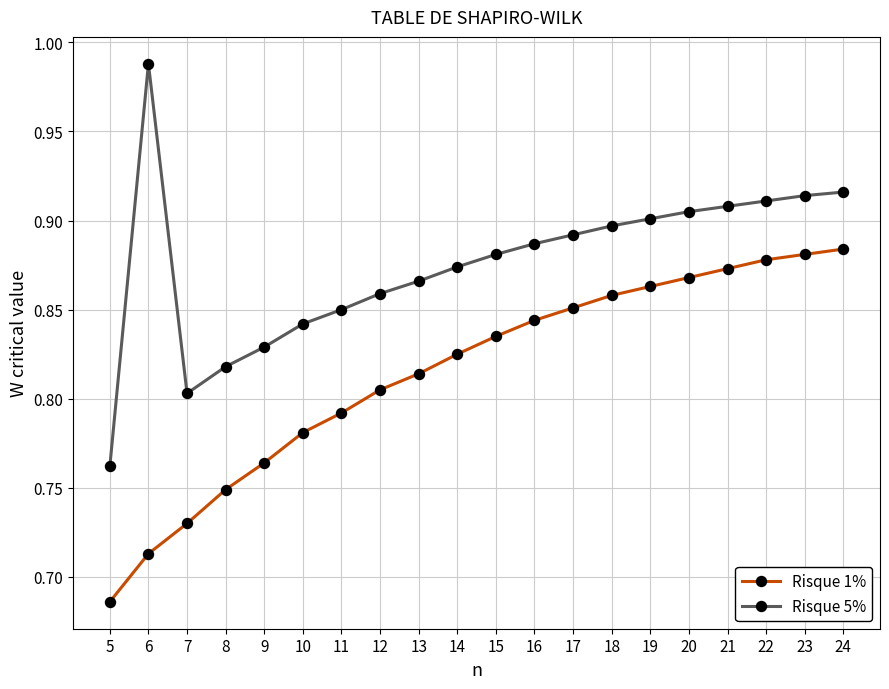

What is the difference between the maximum and minimum values in the Risque 5% series?

0.2